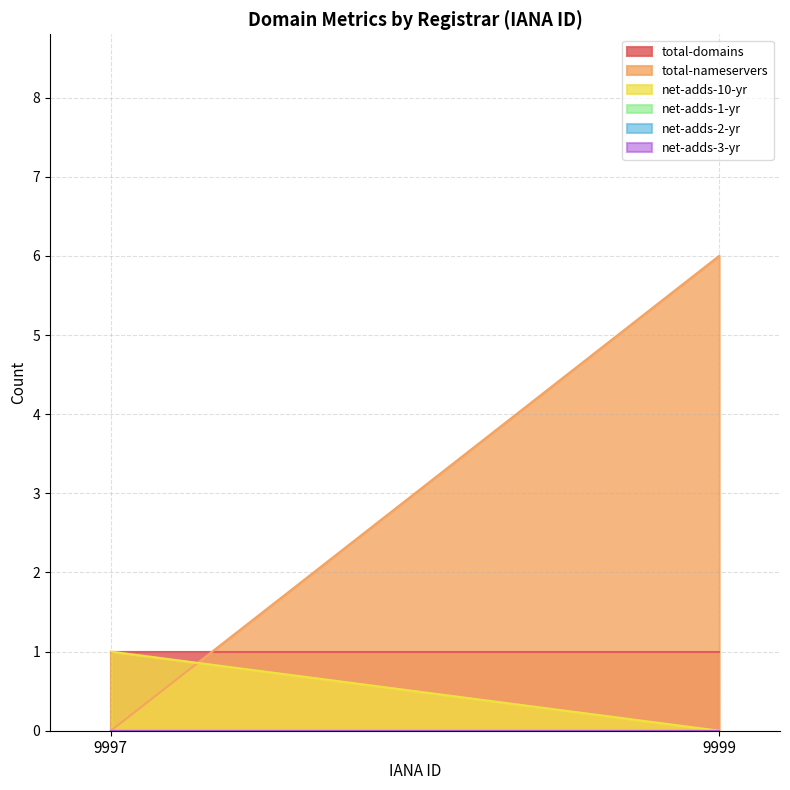

Reading right to left, what are all the values shown in this chart?

total-domains: 9999=1	9997=1
total-nameservers: 9999=6	9997=0
net-adds-10-yr: 9999=0	9997=1
net-adds-1-yr: 9999=0	9997=0
net-adds-2-yr: 9999=0	9997=0
net-adds-3-yr: 9999=0	9997=0